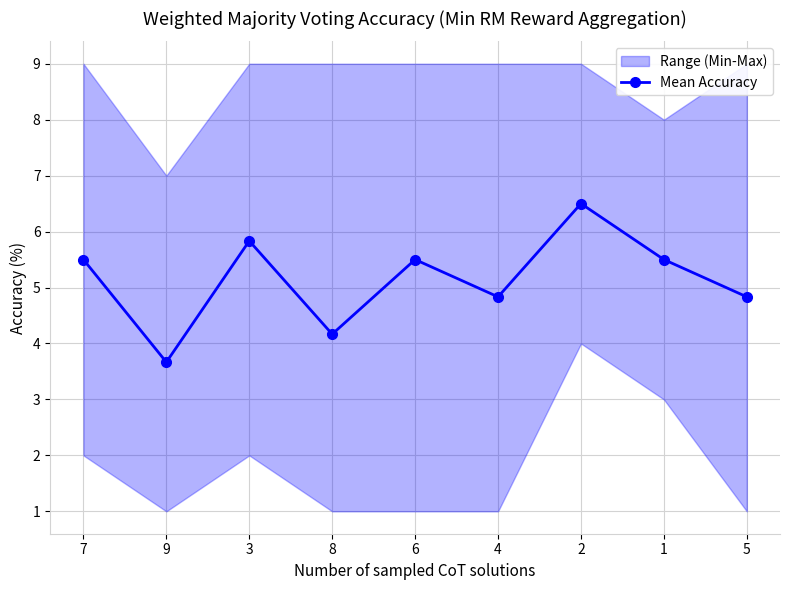

What is the approximate value at 8?

4.2